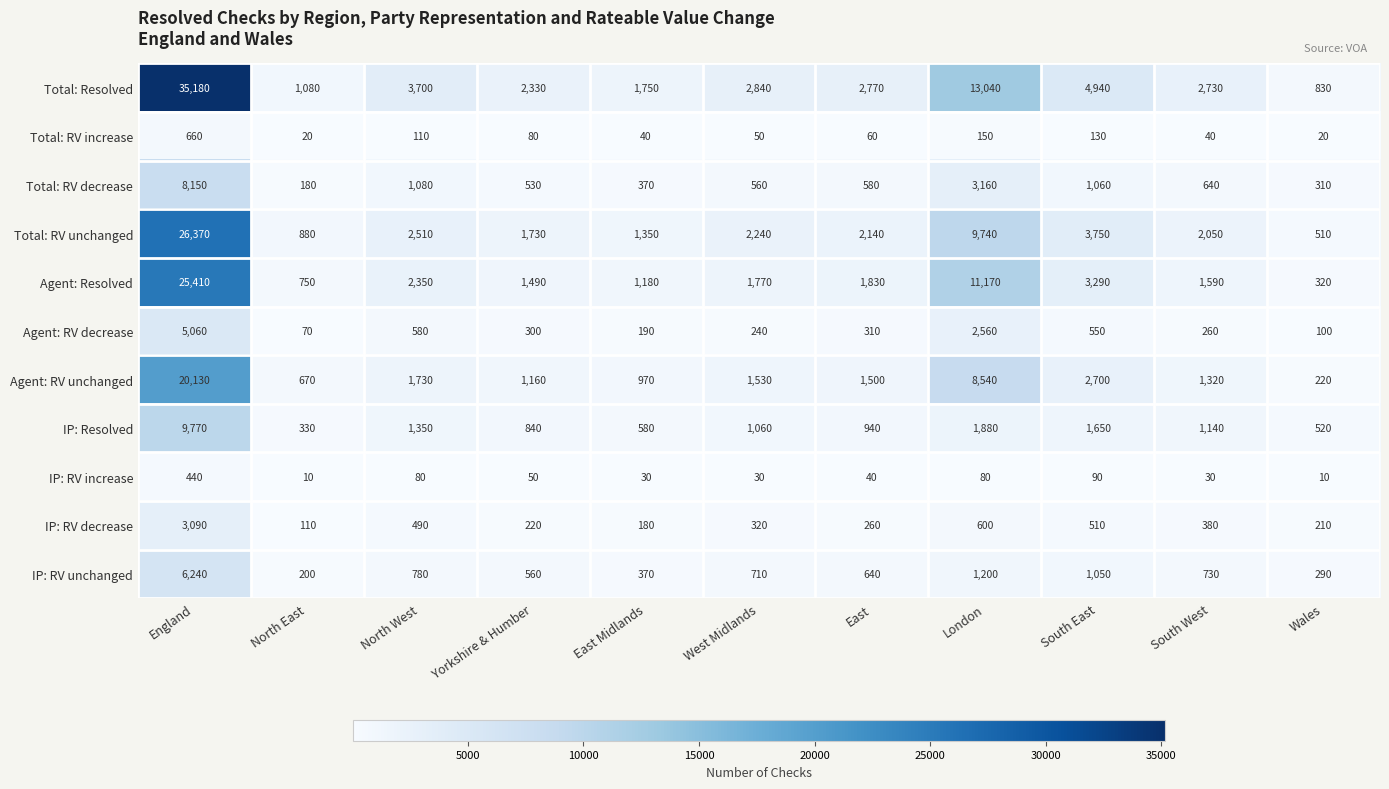

Where does the Total: RV decrease series first go above 580?

England